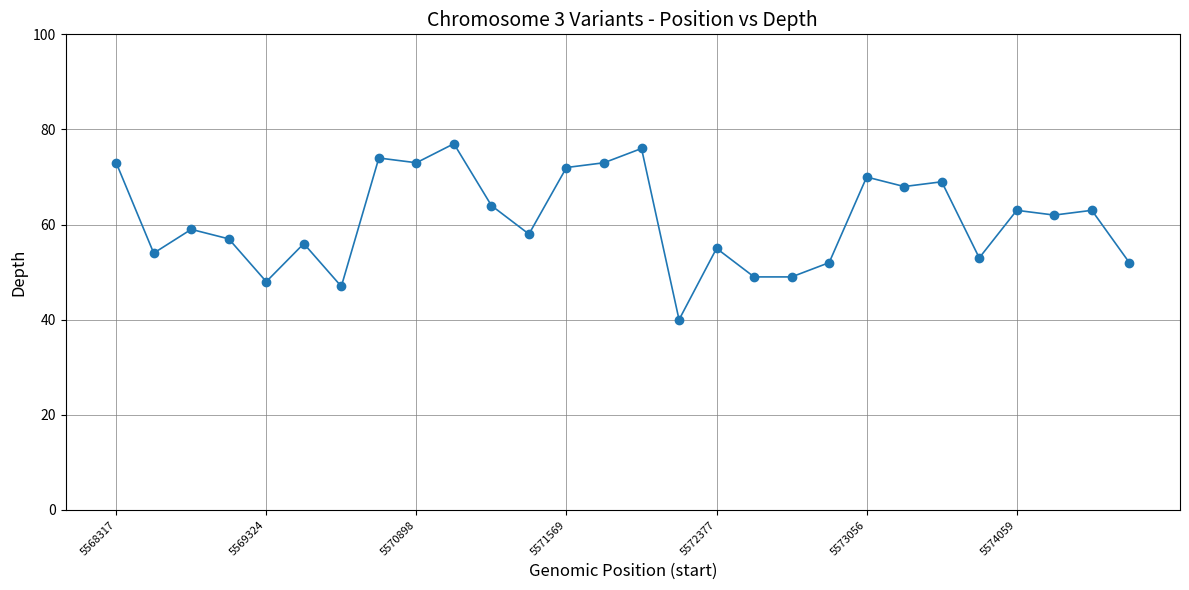

What is the sum of all values?

1706